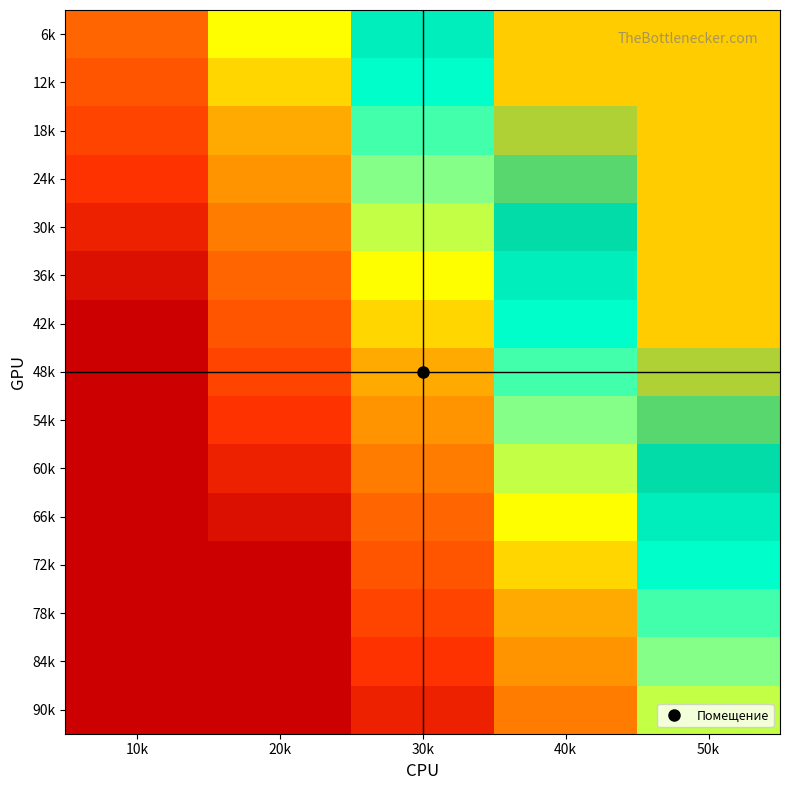

Reading right to left, extract all data points from this chart.

6k: 50k=1.0	40k=1.0	30k=0.8	20k=0.6	10k=0.3
12k: 50k=1.0	40k=1.0	30k=0.8	20k=0.5	10k=0.2
18k: 50k=1.0	40k=0.9	30k=0.7	20k=0.5	10k=0.2
24k: 50k=1.0	40k=0.9	30k=0.6	20k=0.4	10k=0.1
30k: 50k=1.0	40k=0.9	30k=0.6	20k=0.3	10k=0.1
36k: 50k=1.0	40k=0.8	30k=0.6	20k=0.3	10k=0.0
42k: 50k=1.0	40k=0.8	30k=0.5	20k=0.2	10k=0.0
48k: 50k=0.9	40k=0.7	30k=0.5	20k=0.2	10k=0.0
54k: 50k=0.9	40k=0.7	30k=0.4	20k=0.2	10k=0.0
60k: 50k=0.9	40k=0.6	30k=0.3	20k=0.1	10k=0.0
66k: 50k=0.8	40k=0.6	30k=0.3	20k=0.0	10k=0.0
72k: 50k=0.8	40k=0.5	30k=0.3	20k=0.0	10k=0.0
78k: 50k=0.7	40k=0.5	30k=0.2	20k=0.0	10k=0.0
84k: 50k=0.6	40k=0.4	30k=0.1	20k=0.0	10k=0.0
90k: 50k=0.6	40k=0.4	30k=0.1	20k=0.0	10k=0.0